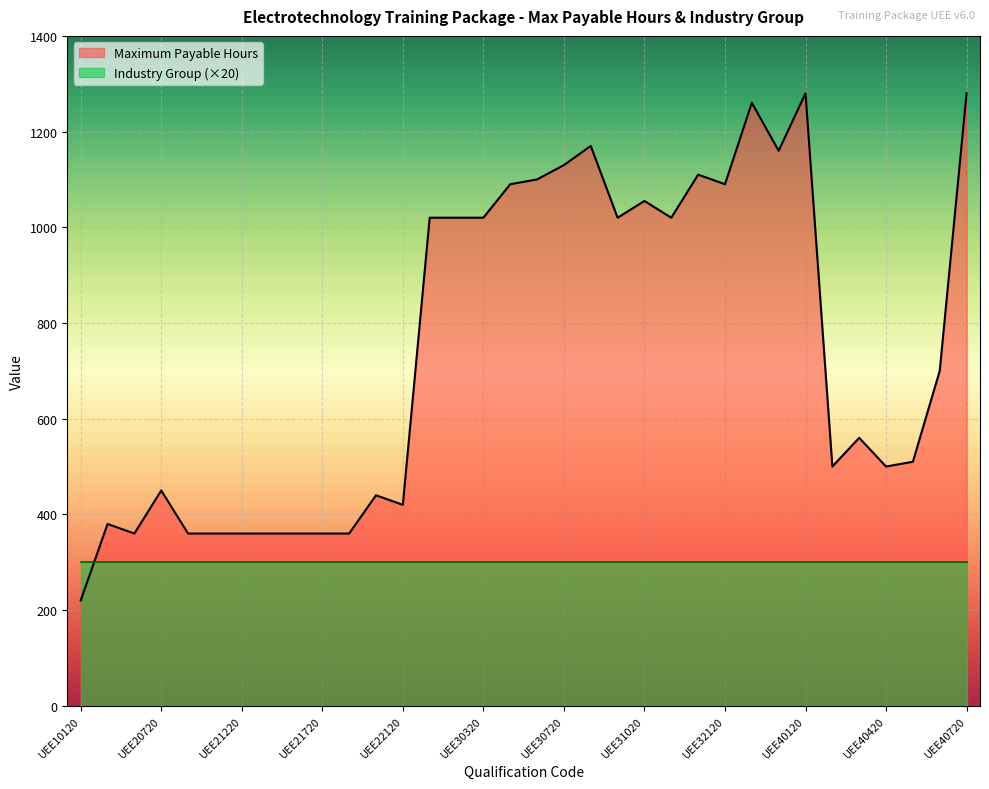

The chart shows a value of 1110 at UEE31420. True or false?

True